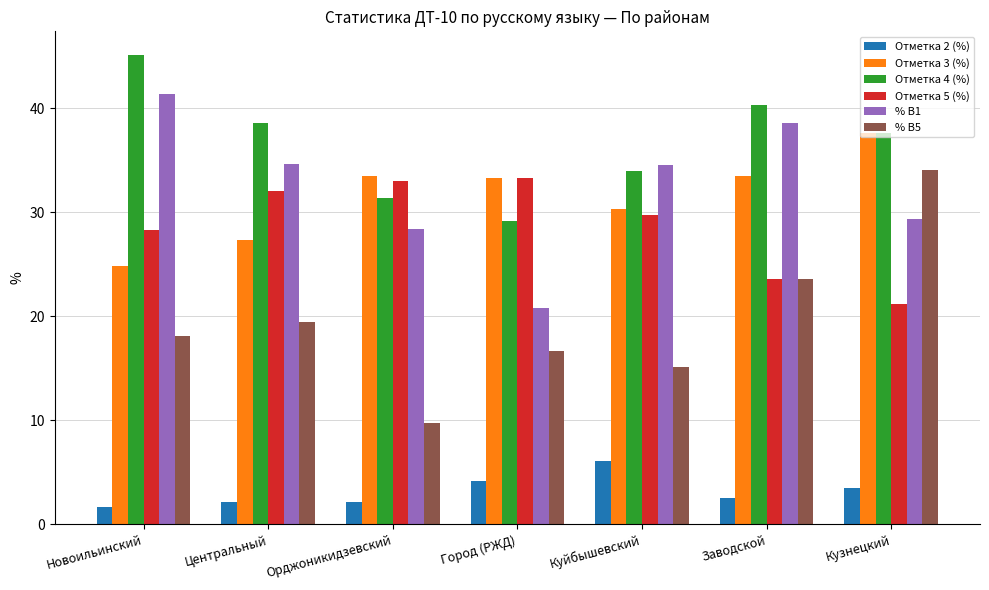

List the labels in order of Отметка 4 (%) value, largest first.

Новоильинский, Заводской, Центральный, Кузнецкий, Куйбышевский, Орджоникидзевский, Город (РЖД)